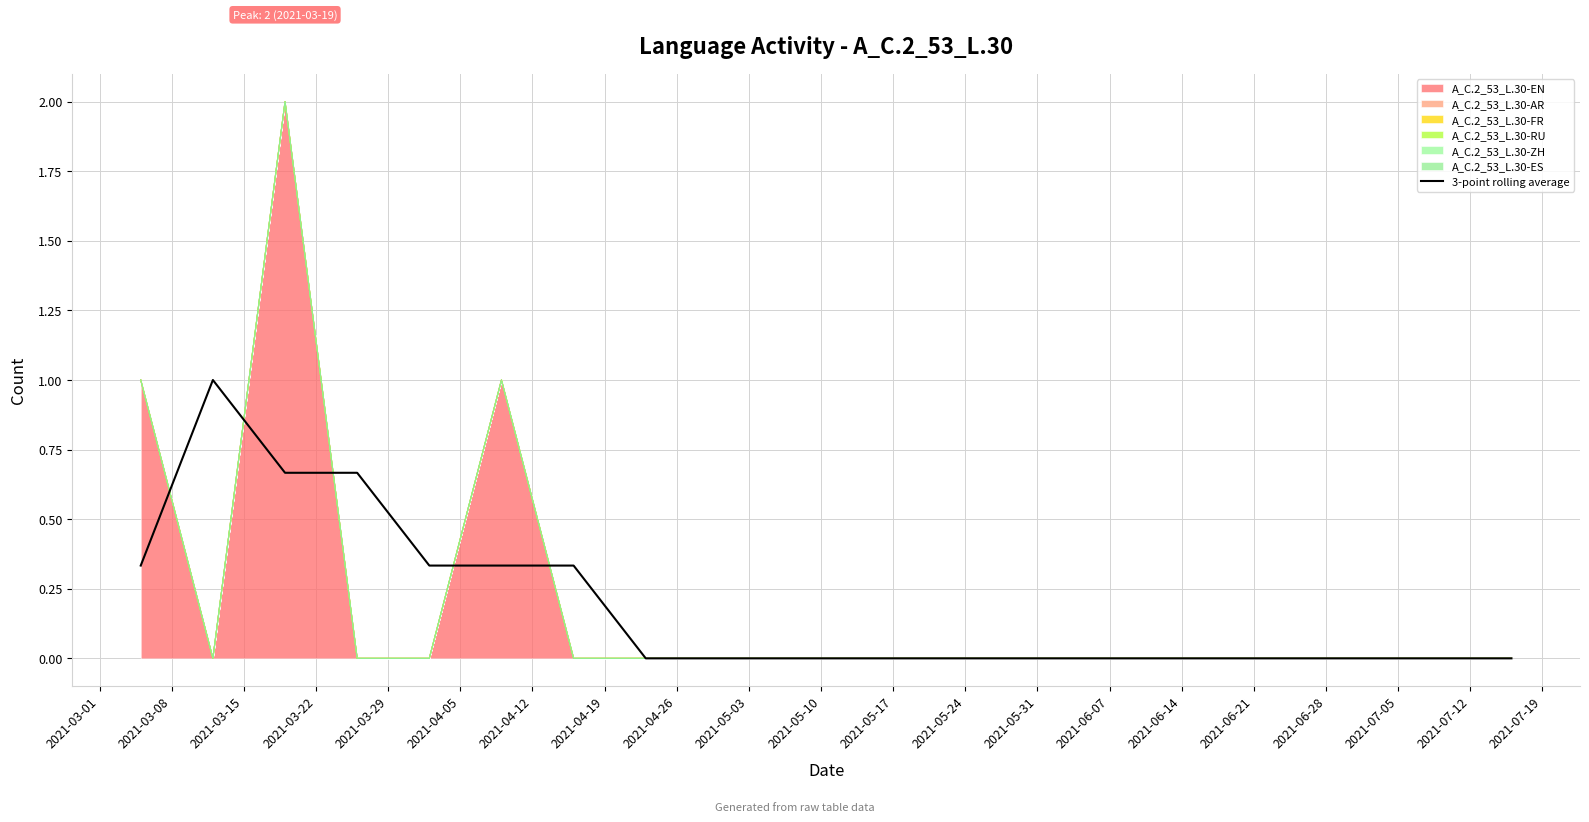

What position from the right is 2021-04-12?

14